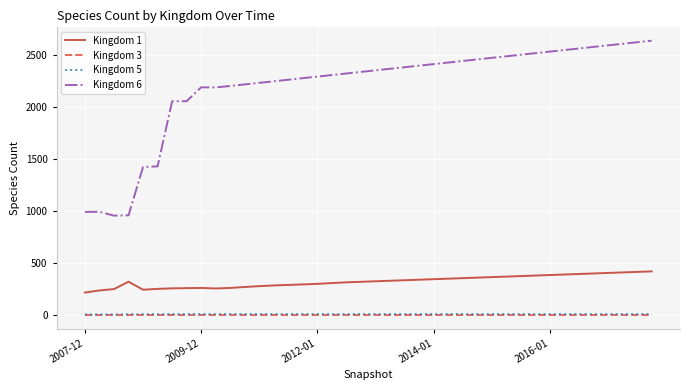

Which series has the largest total across all categories?

Kingdom 6